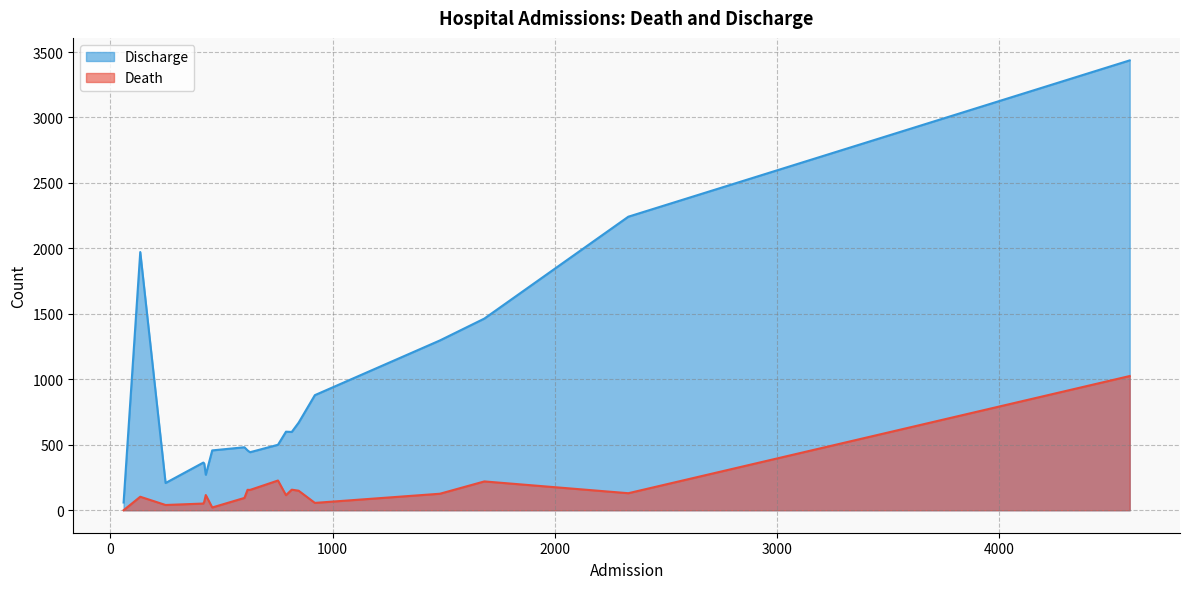

Which series has the largest range (max minus min)?

Discharge